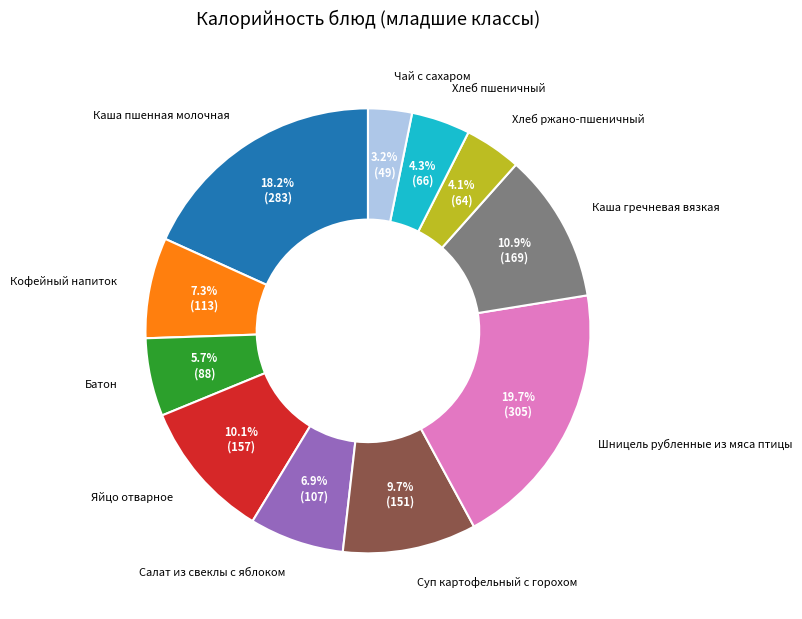

Which category has the biggest portion of the pie?

Шницель рубленные из мяса птицы